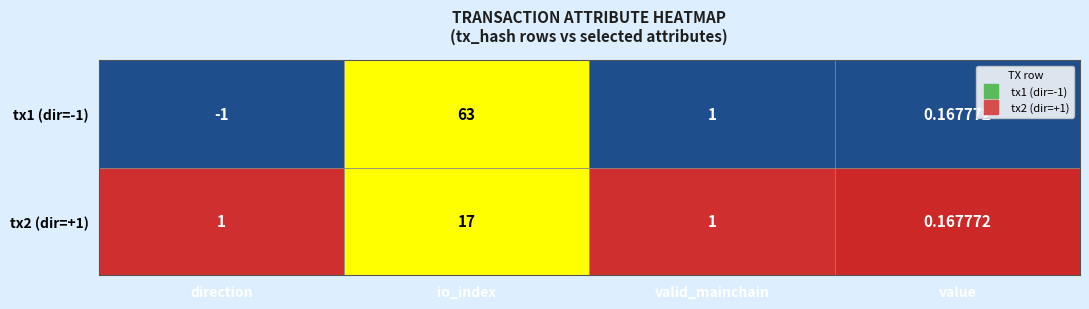

What is the difference between the highest and lowest values at io_index?

46.0